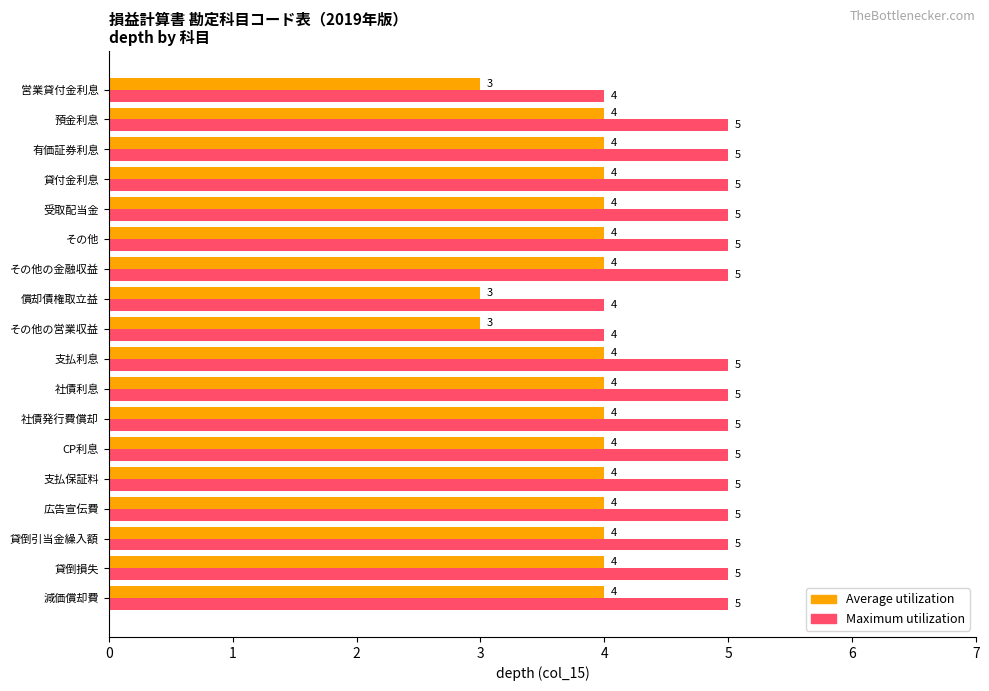

Read the Average utilization value at 貸倒引当金繰入額.

4